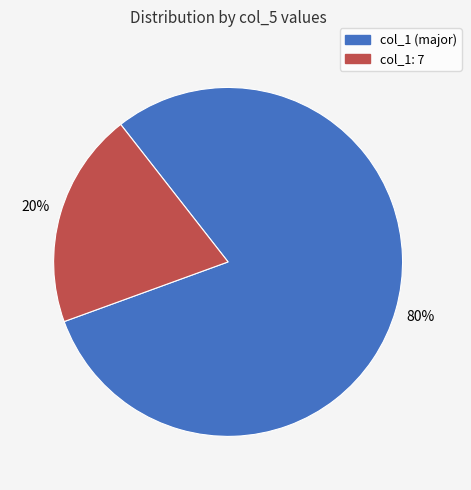

Does any single category account for the majority?

Yes